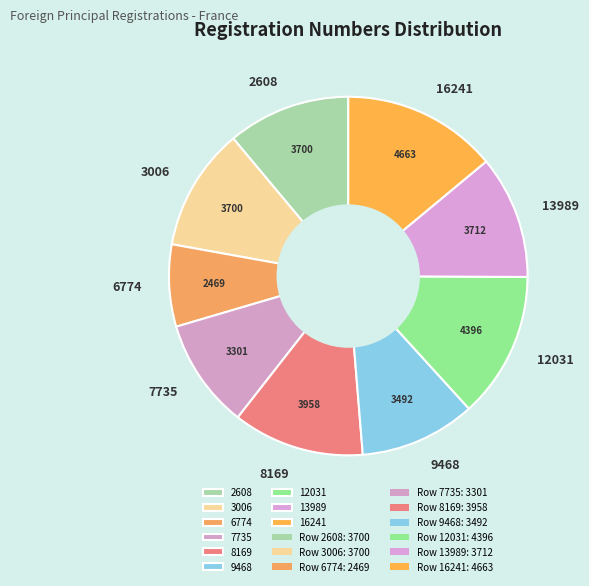

True or false: 3006 accounts for 1% of the total.

False